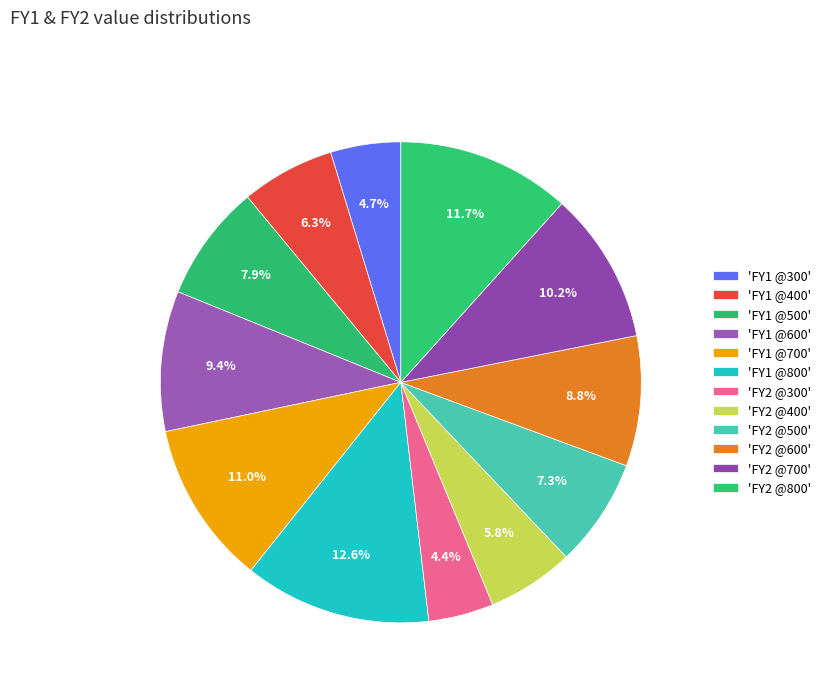

How many slices are in this pie chart?

12